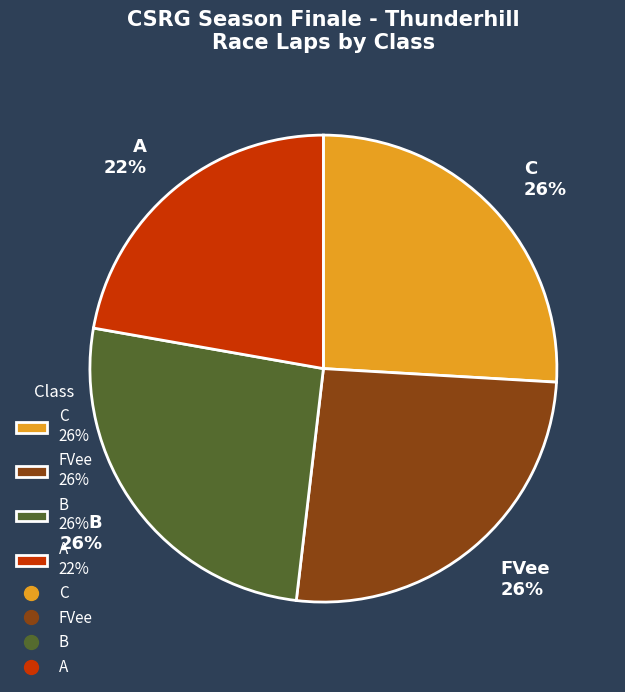

True or false: B 26% accounts for 26% of the total.

True